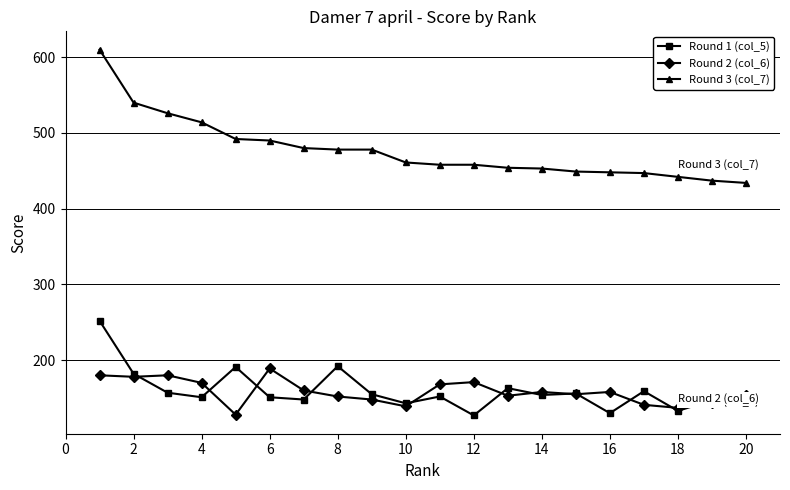

Does the chart have visible grid lines?

Yes